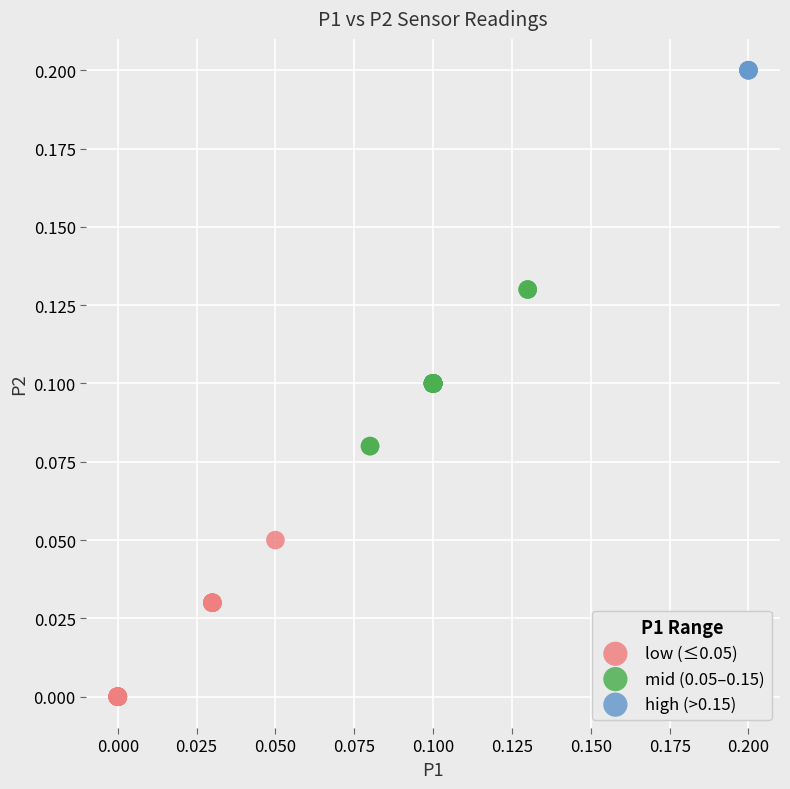

Which series reaches the maximum Y coordinate?

high (>0.15)